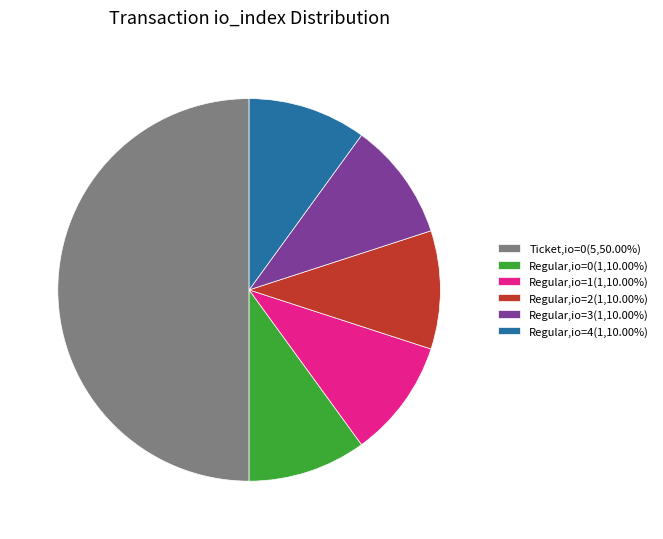

Does Regular,io=1(1,10.00%) represent more than half of the total?

No